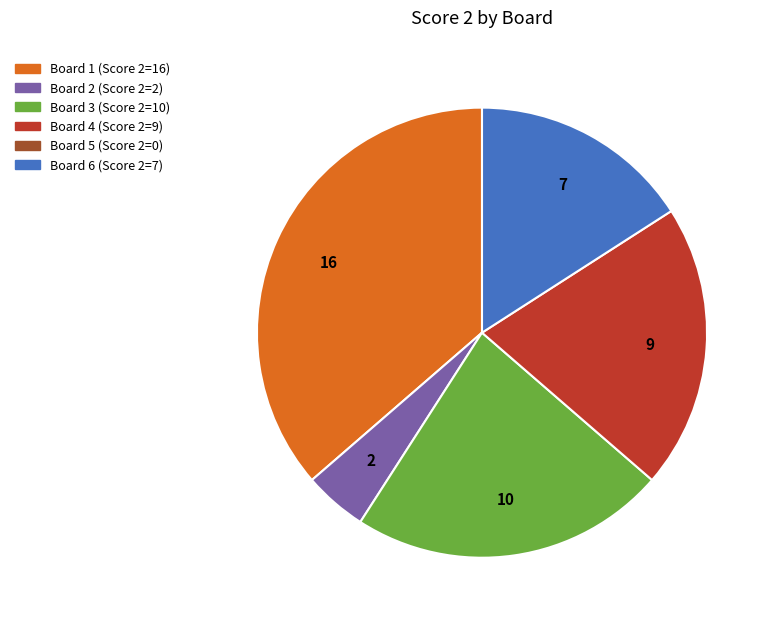

Does any single category account for the majority?

No